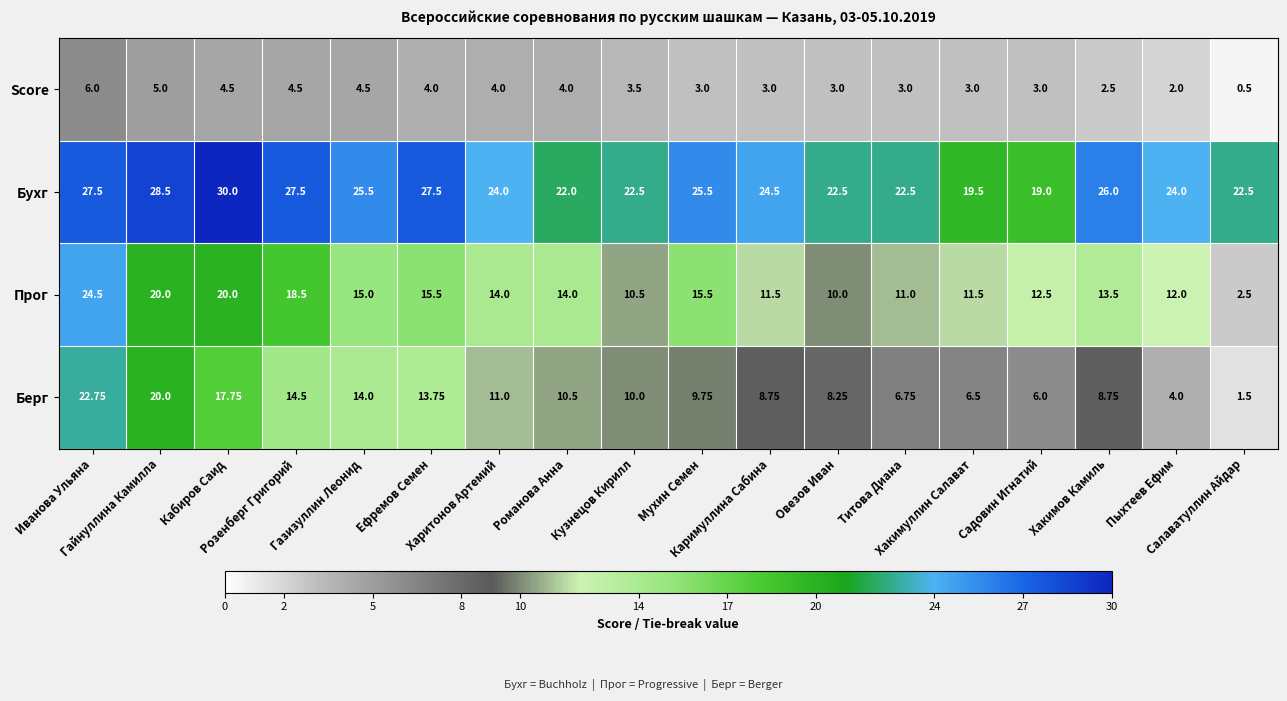

At which category is the sum across all series the highest?

Иванова Ульяна